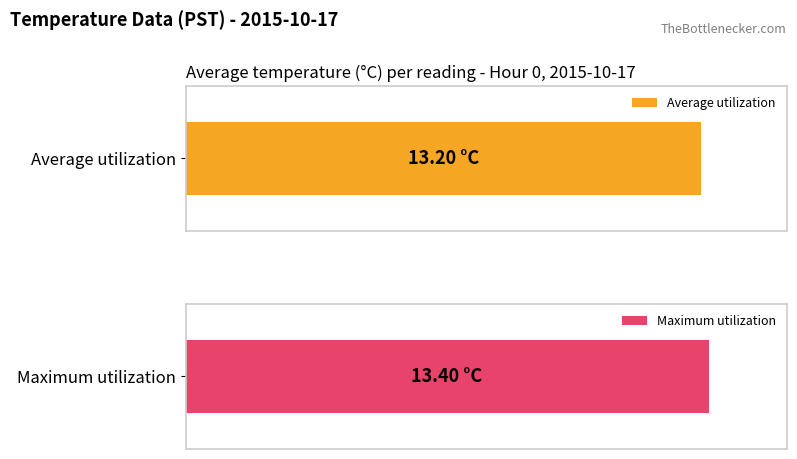

Which series has the widest spread of values?

Maximum utilization